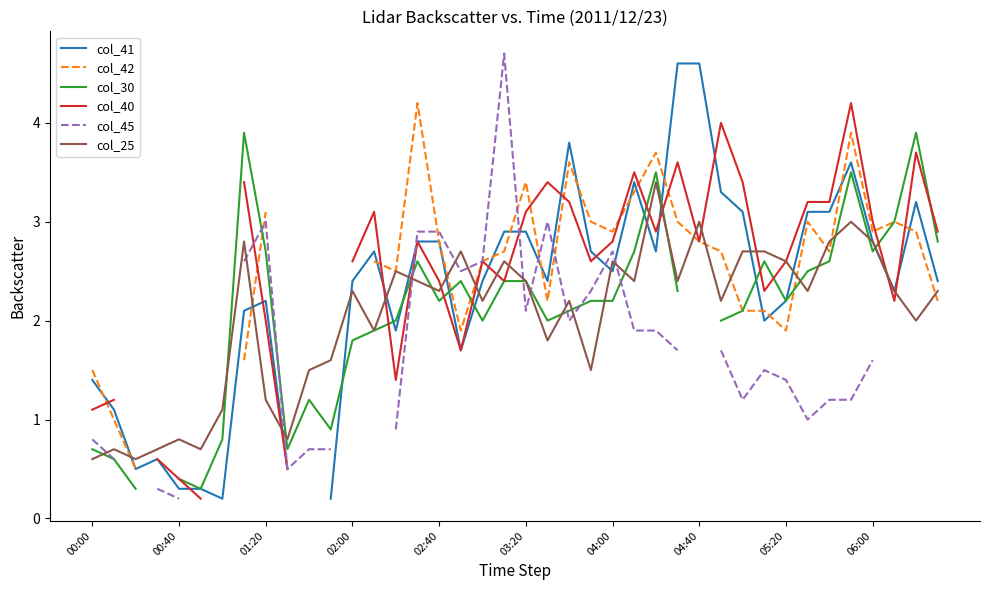

Is it true that col_25 equals 3.0 at 04:40?

True